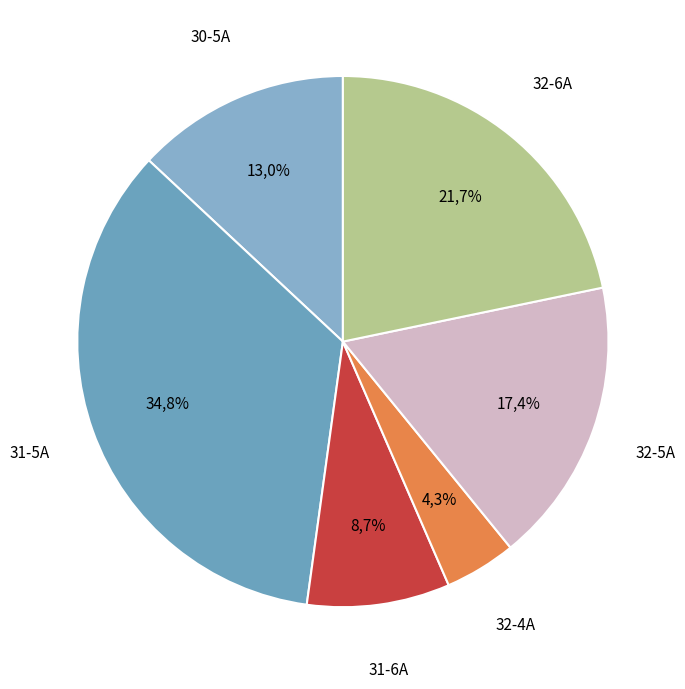

Count the number of slices in the pie.

6